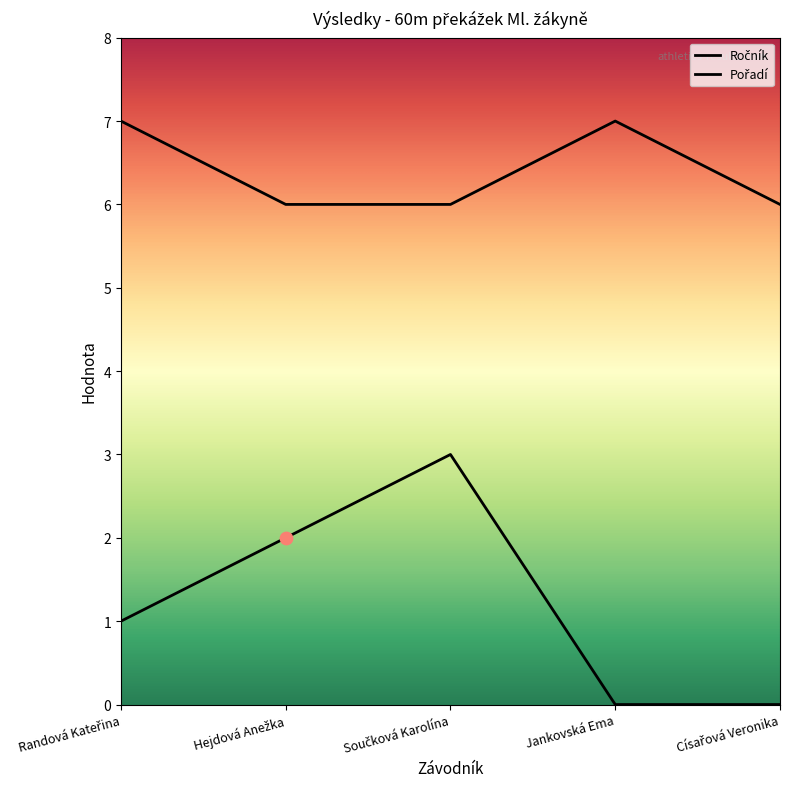

What is the total value across all series at Jankovská Ema?

7